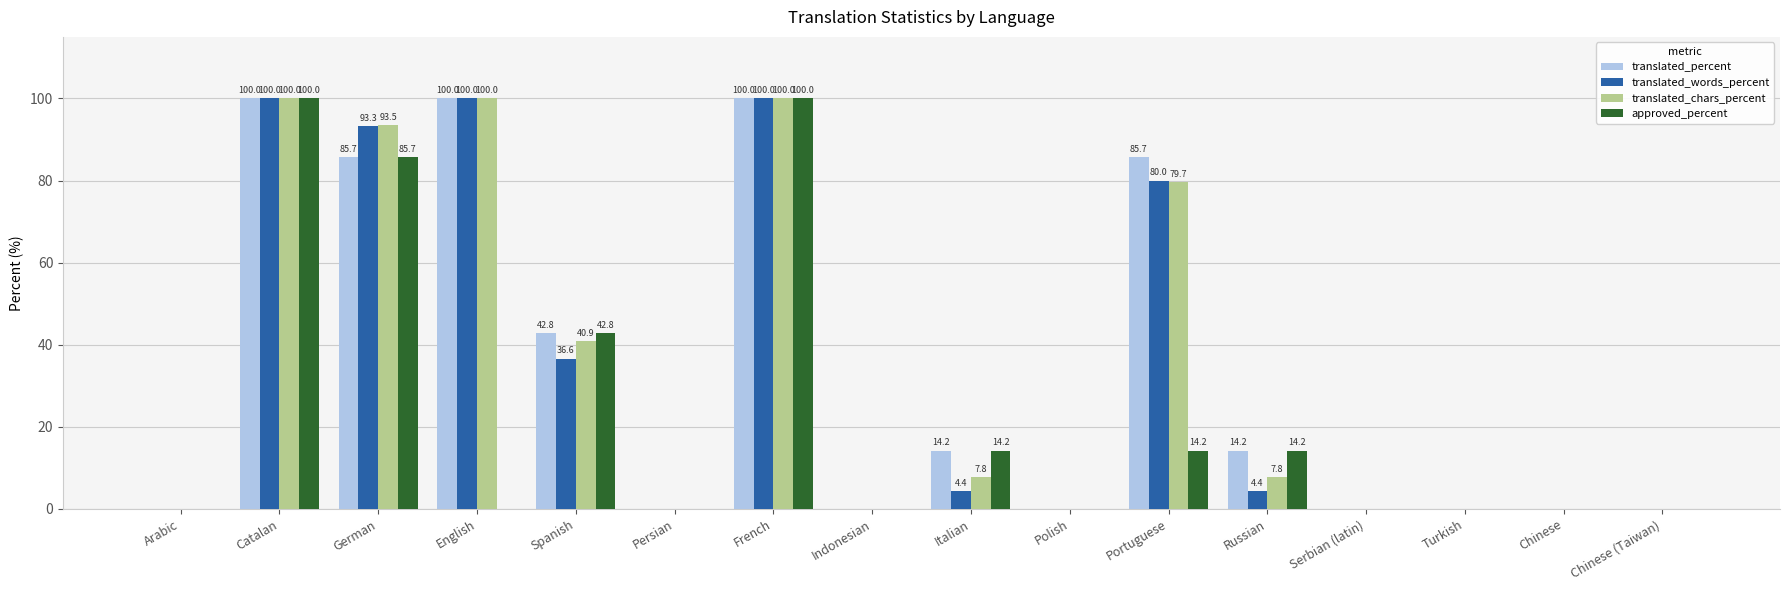

How many distinct data groups are displayed?

4